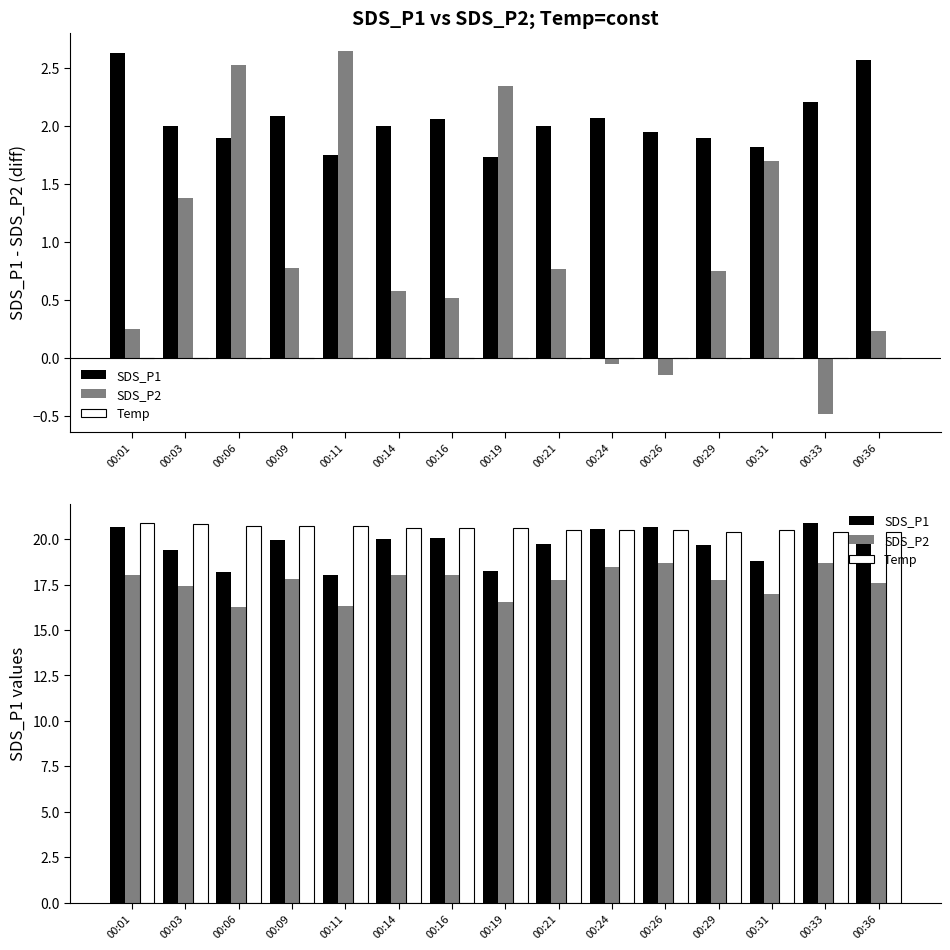

What is the sum of the SDS_P2 values at 00:24 and 00:19?

35.0